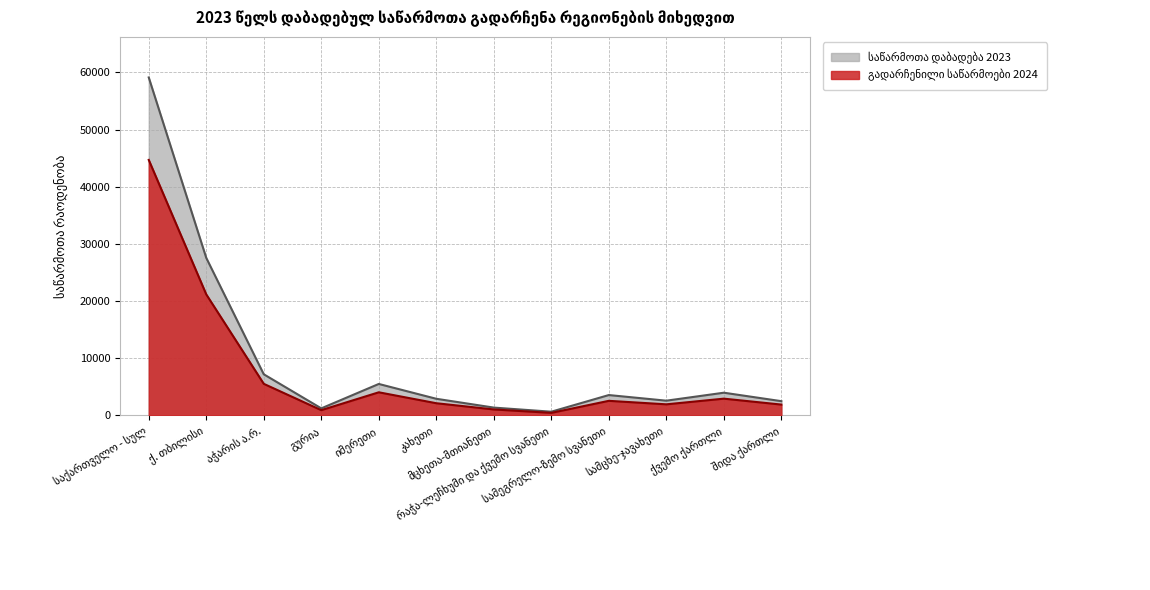

What is the spread (max minus min) of values at სამეგრელო-ზემო სვანეთი?

1010